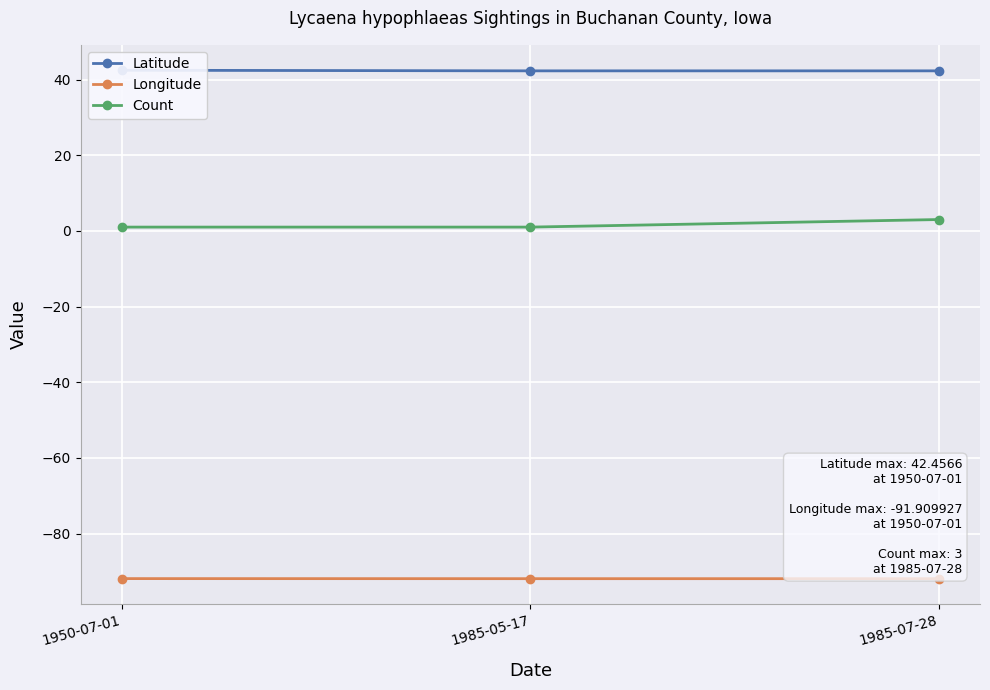

True or false: Count has a value of 0.3 at 1950-07-01.

False